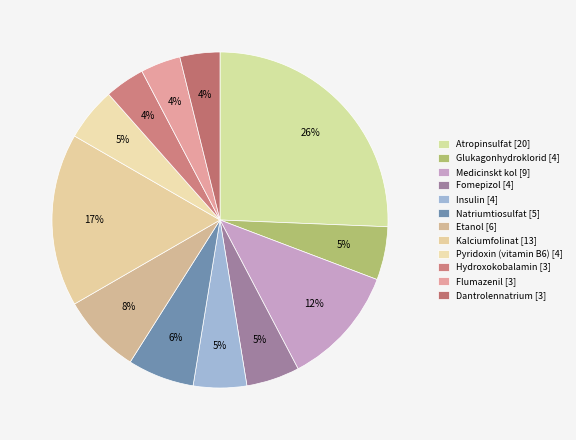

How many slices are in this pie chart?

12